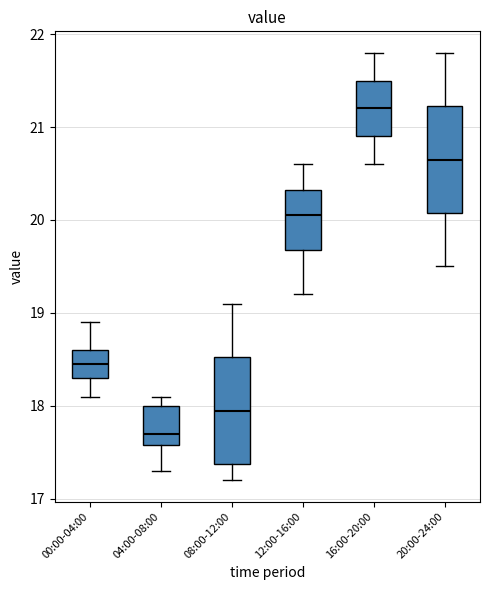

Reading left to right, read every box against the y-axis: the position of its median line, the range the box covers, and the ends of its whiskers. The values are not printed on the chart, so give them approximately, as read against the axis.

00:00-04:00: median 18.5, box 18.3 to 18.6, whiskers 18.1 to 18.9
04:00-08:00: median 17.7, box 17.6 to 18.0, whiskers 17.3 to 18.1
08:00-12:00: median 18.0, box 17.4 to 18.5, whiskers 17.2 to 19.1
12:00-16:00: median 20.1, box 19.7 to 20.3, whiskers 19.2 to 20.6
16:00-20:00: median 21.2, box 20.9 to 21.5, whiskers 20.6 to 21.8
20:00-24:00: median 20.7, box 20.1 to 21.2, whiskers 19.5 to 21.8